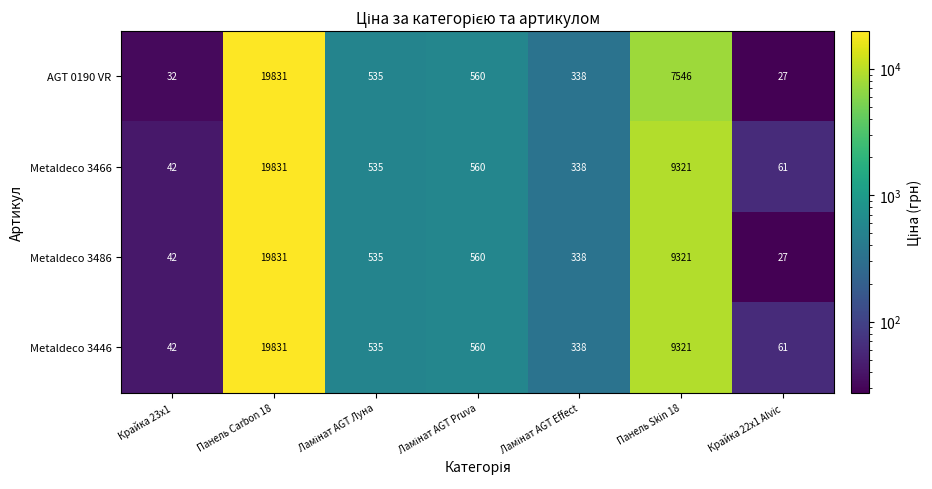

The Metaldeco 3446 series shows 13681 at Панель Skin 18. True or false?

False